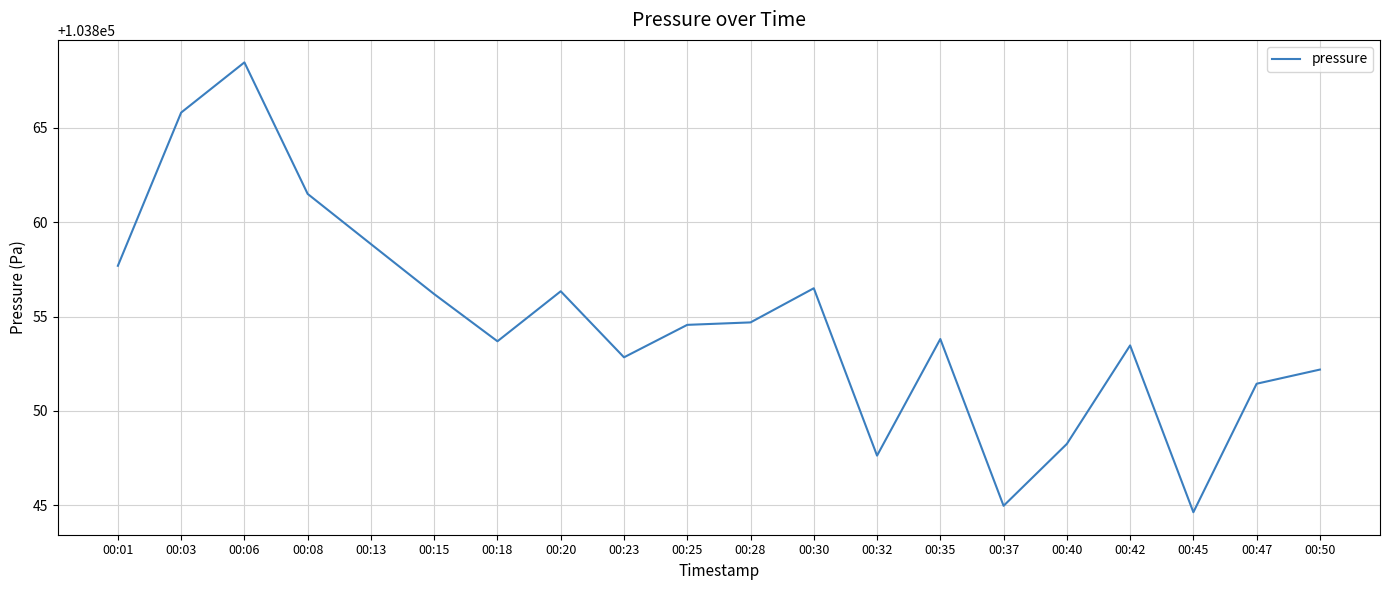

How many series are shown in this chart?

1